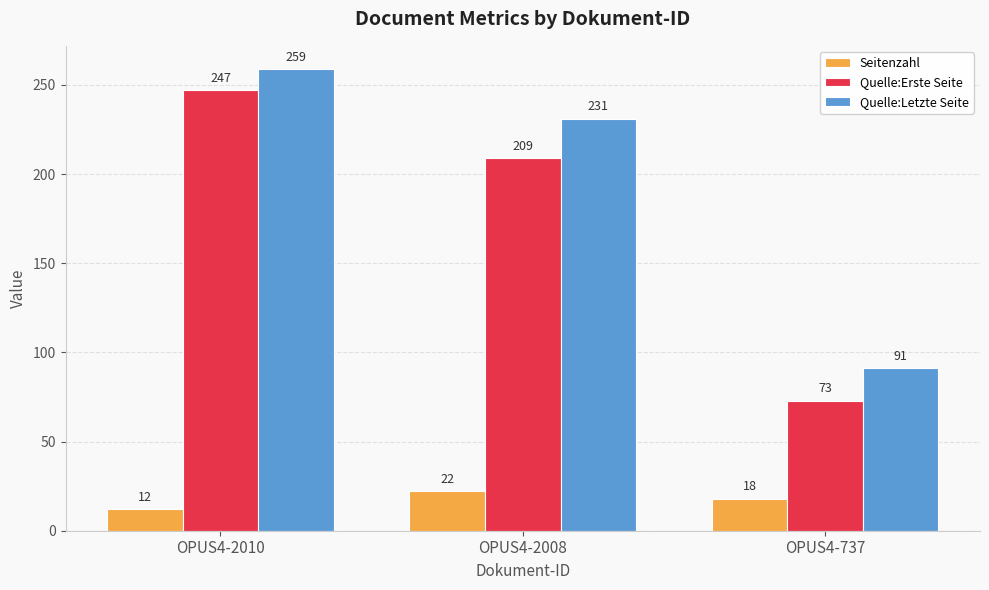

Count the Quelle:Erste Seite values in the range 73 to 247.

3